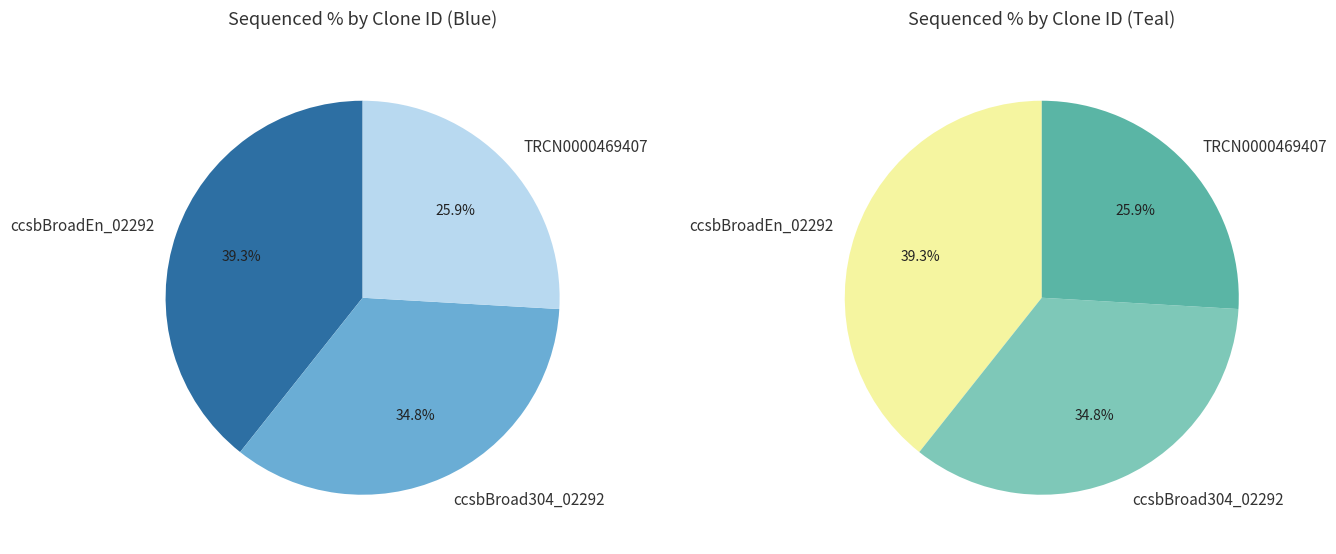

The ccsbBroadEn_02292 slice represents 39% of the pie. True or false?

True